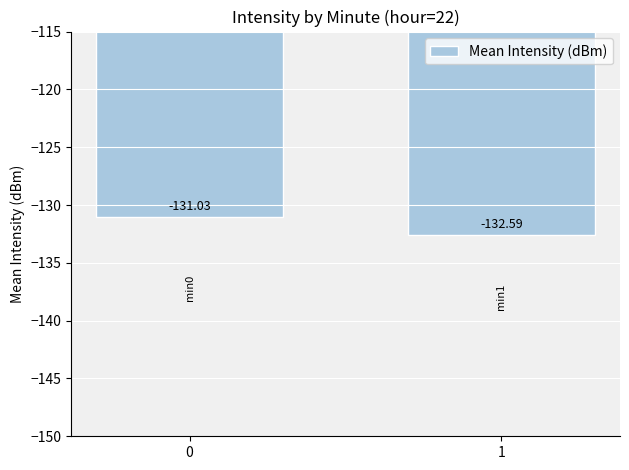

True or false: the data shows -32.0 at 1.

False